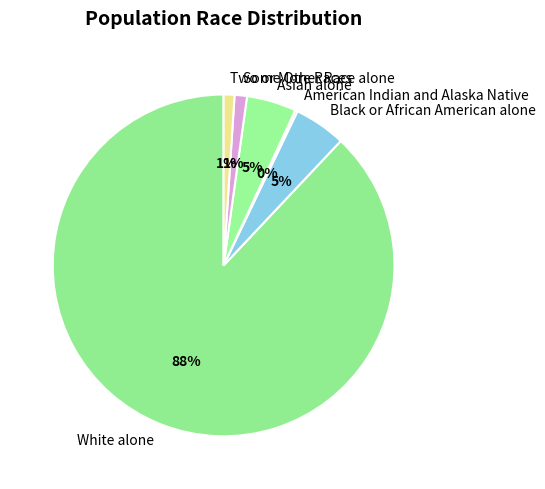

The White alone slice represents 88% of the pie. True or false?

True